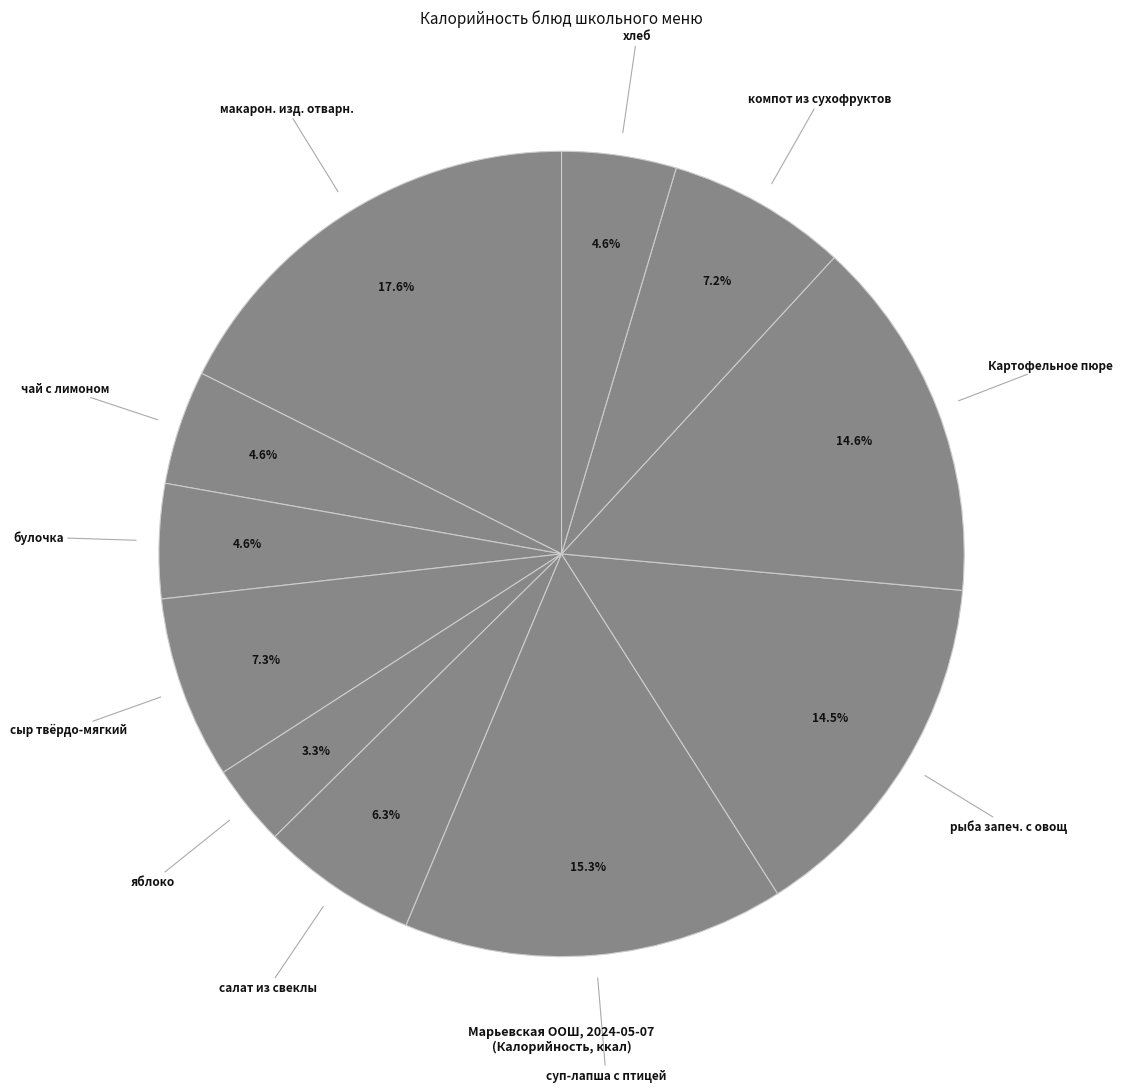

How many segments does this pie chart have?

11